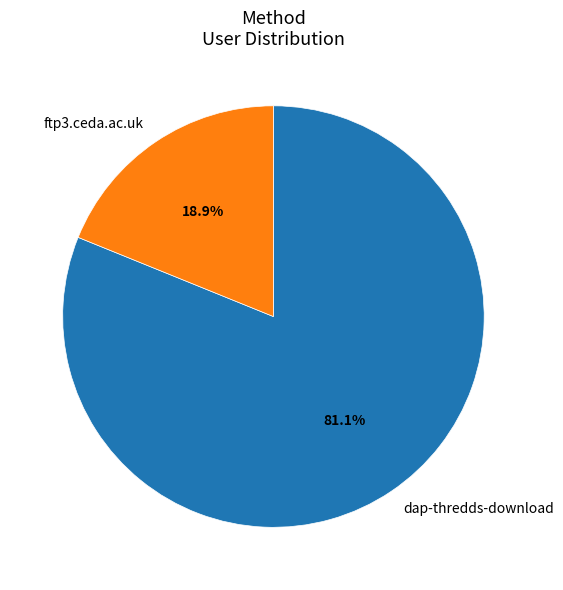

Which slice represents more than half of the pie?

dap-thredds-download